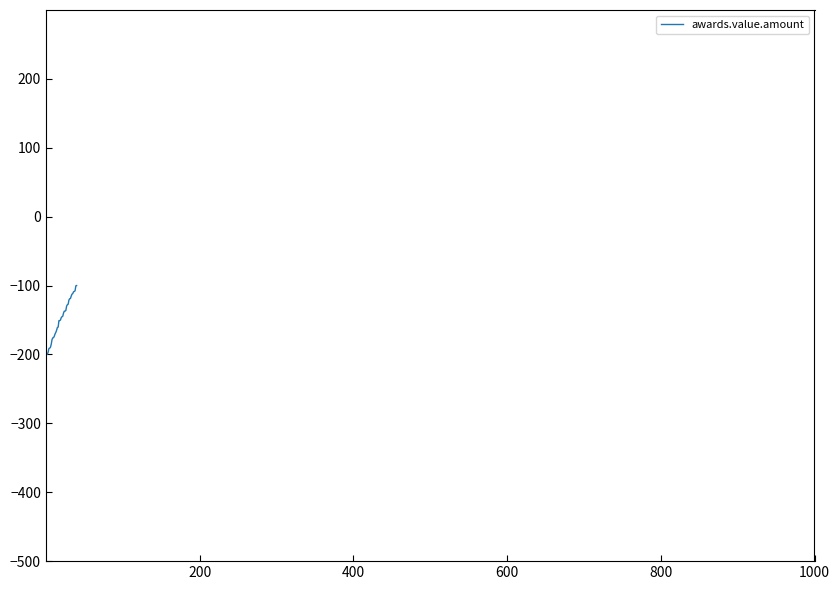

How many values exceed -145?

19